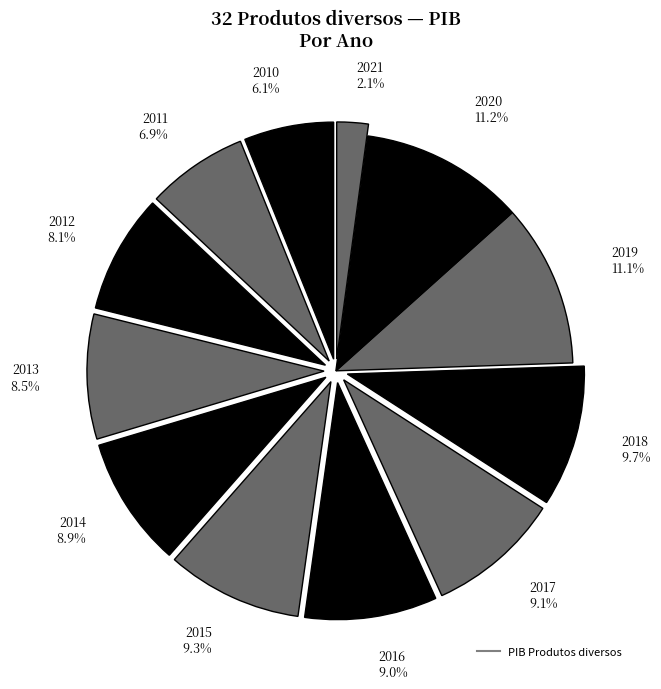

To the nearest percent, what is the difference between the largest and smallest slice percentages?

9%